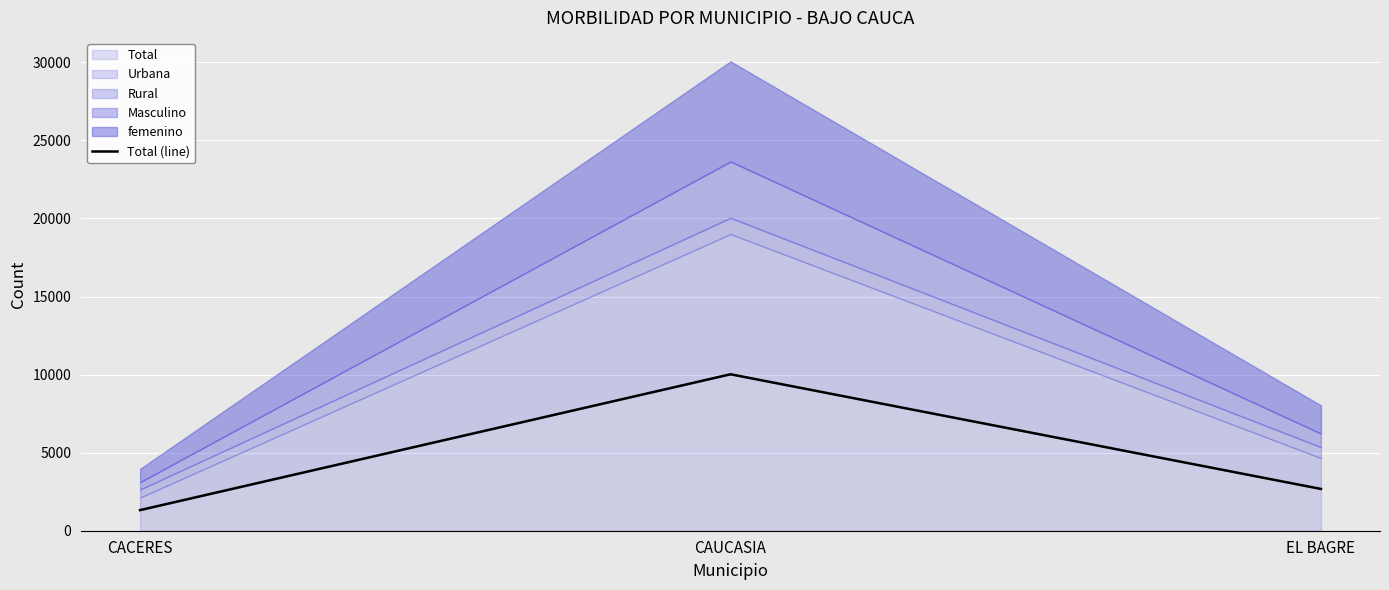

List the labels in order of value, smallest first.

CACERES, EL BAGRE, CAUCASIA